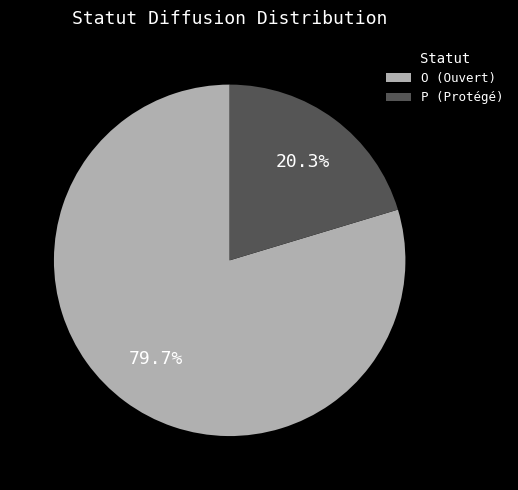

Rank the categories by value from lowest to highest.

P, O